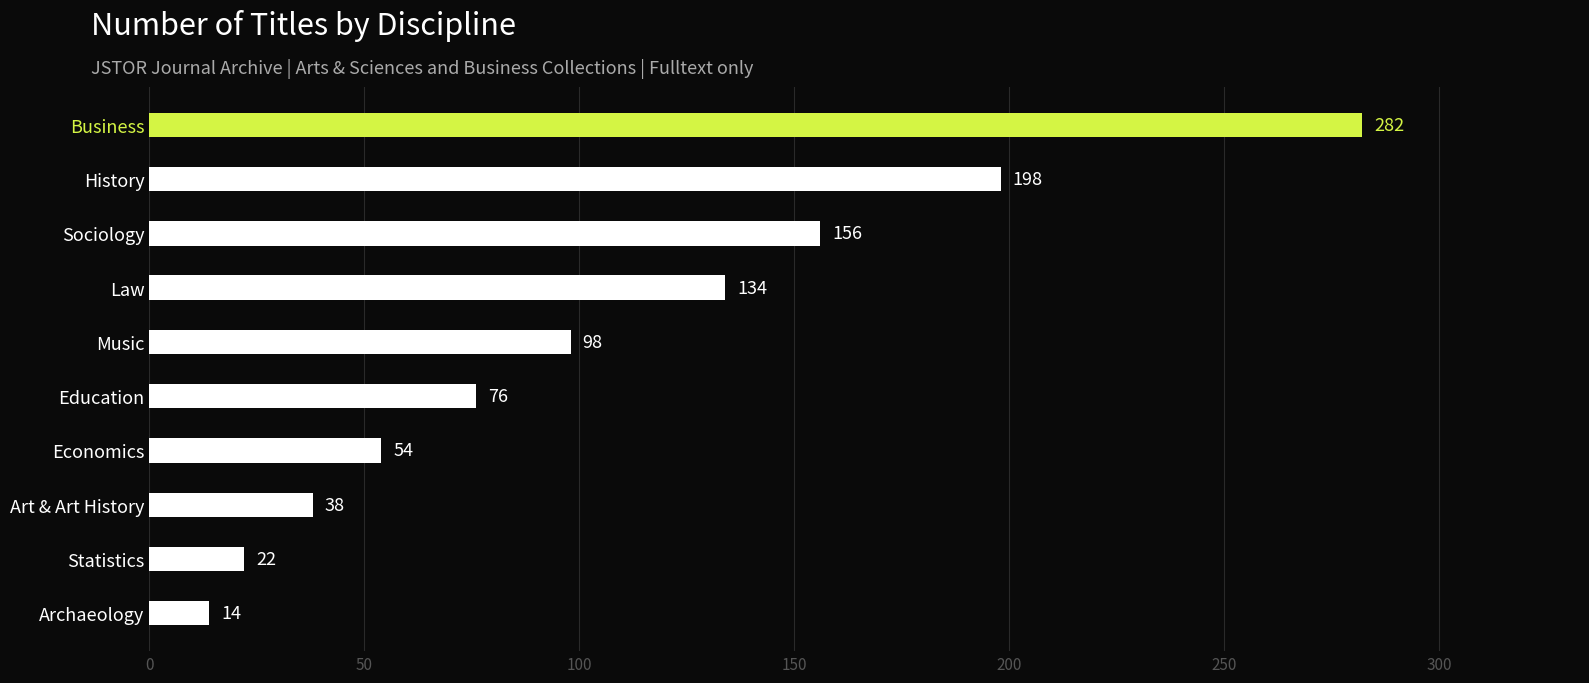

What is the sum of all values?

1072